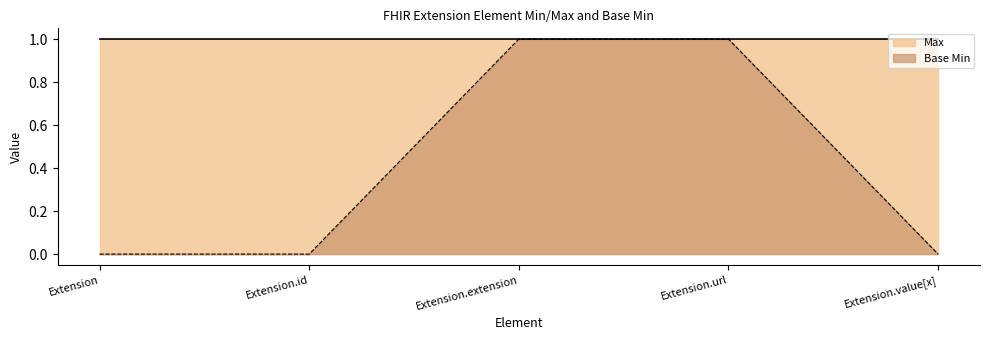

How many values are between 0 and 1?

5